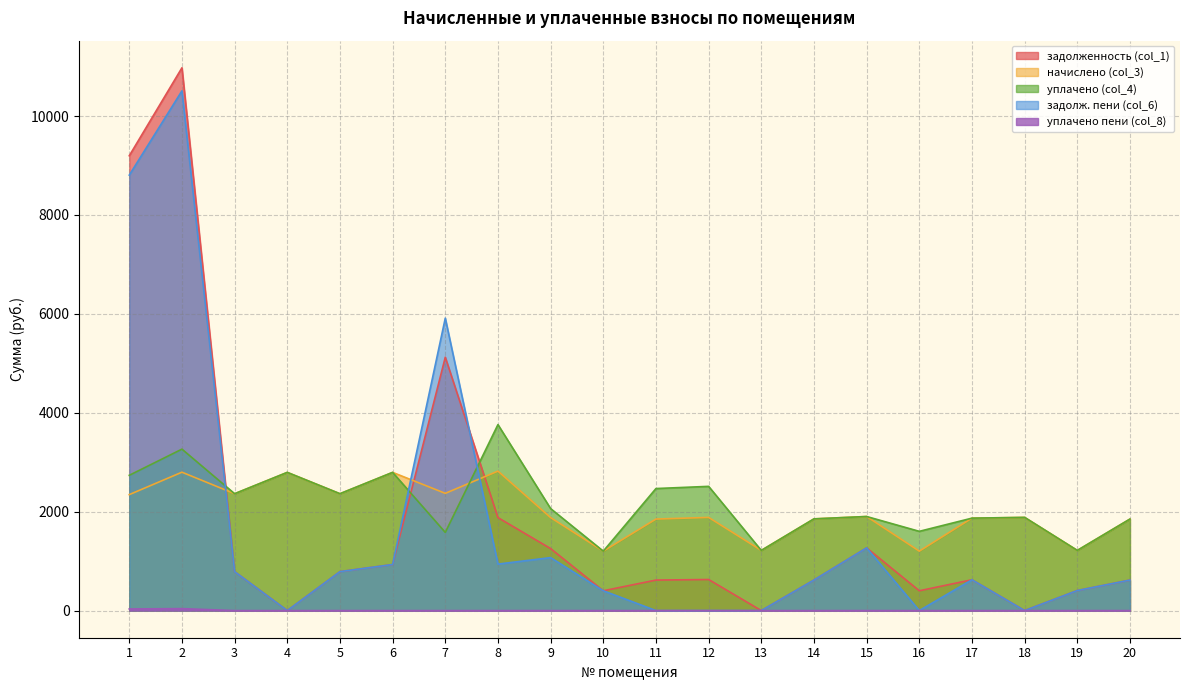

Rank the series by their maximum value, from lowest to highest.

уплачено пени (col_8), начислено (col_3), уплачено (col_4), задолж. пени (col_6), задолженность (col_1)